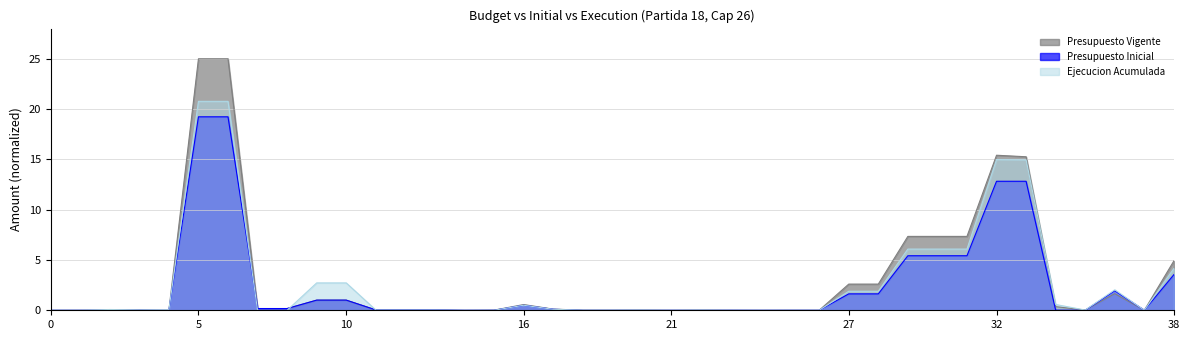

True or false: Ejecucion Acumulada and Presupuesto Inicial cross at least once.

True